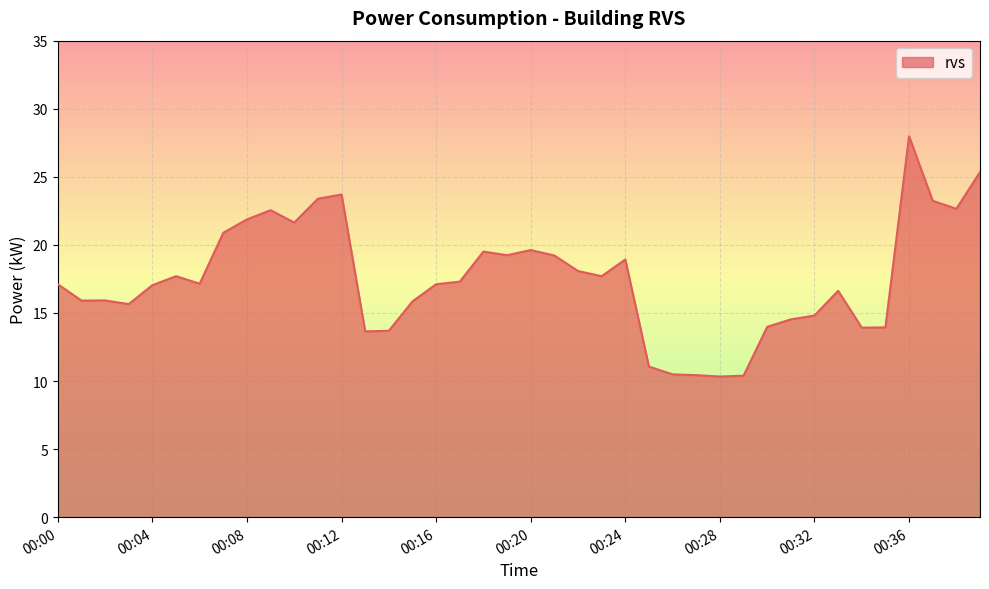

What is the minimum value shown in the chart?

10.3